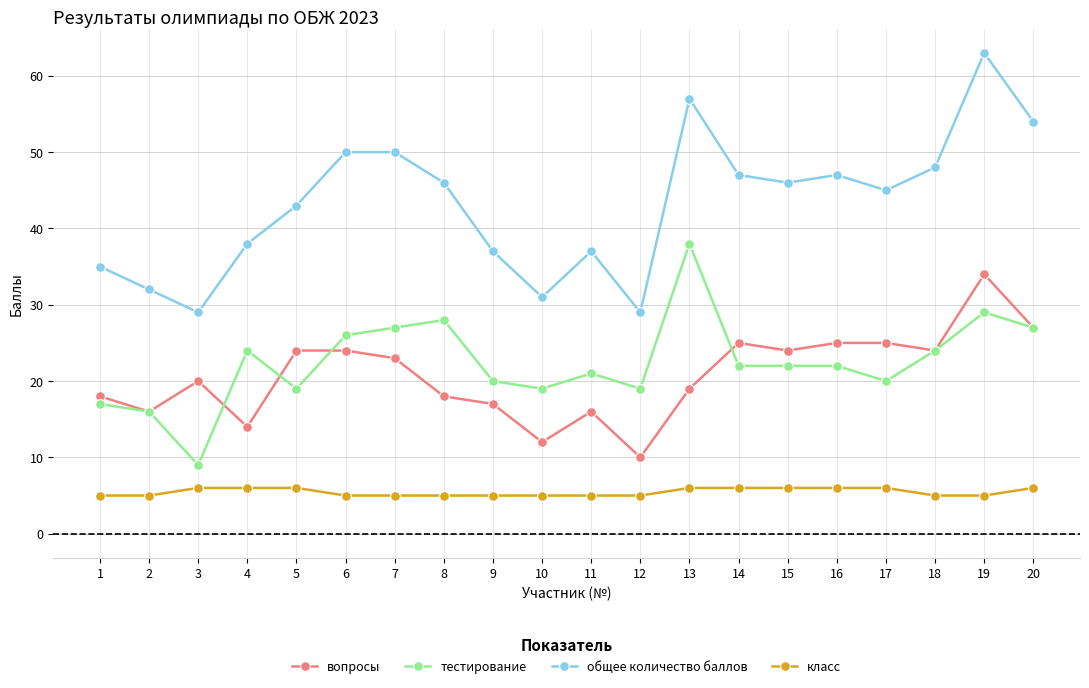

True or false: вопросы and класс intersect in this chart.

False